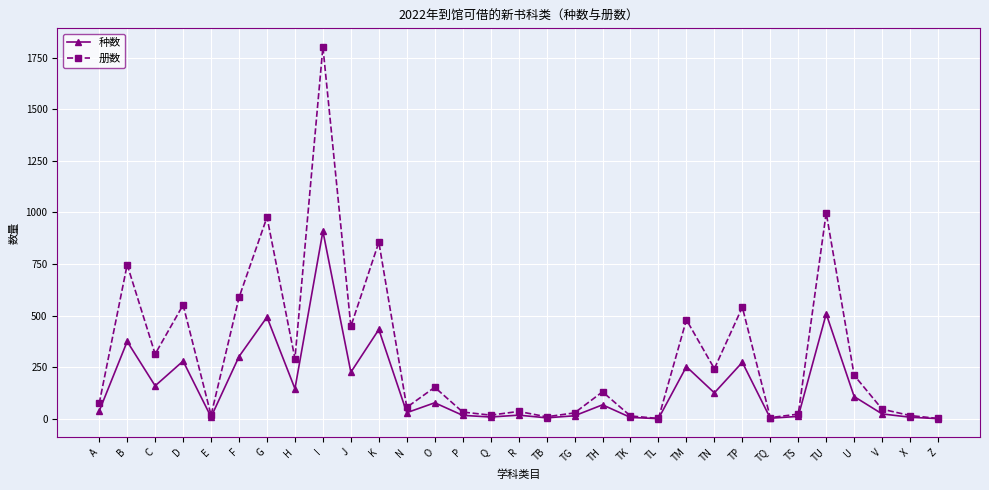

Rank the series by their maximum value, from lowest to highest.

种数, 册数